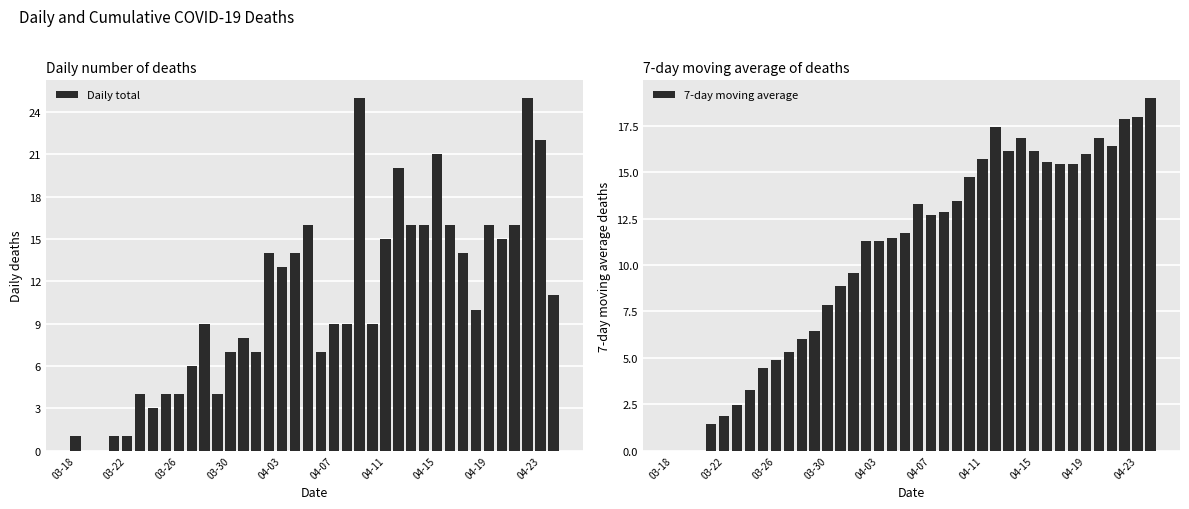

Are the bars horizontal?

No